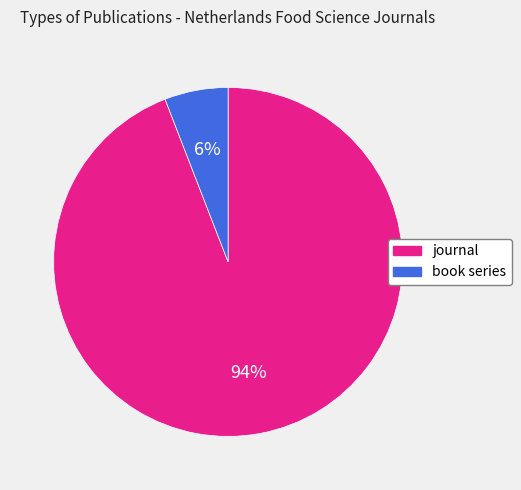

What is the majority slice?

journal